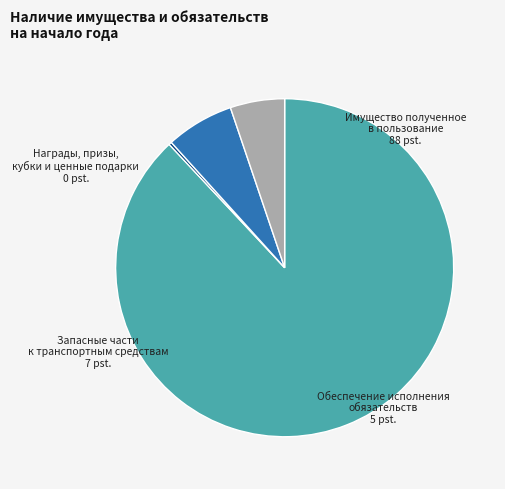

Is there any slice that represents more than half of the pie?

Yes